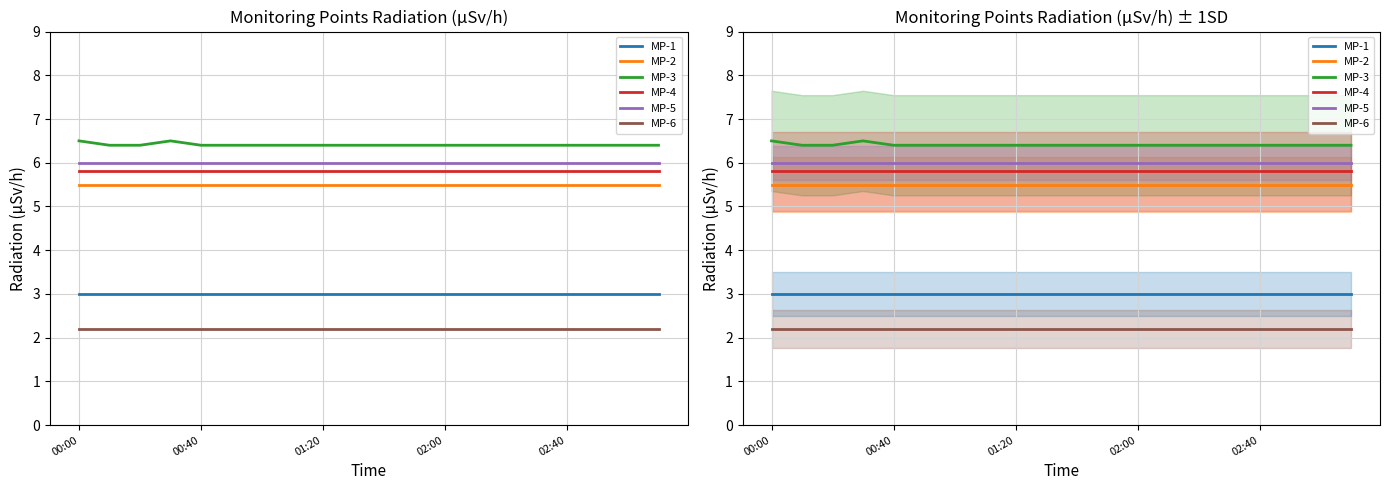

What is the lowest value of the MP-6 series?

2.2